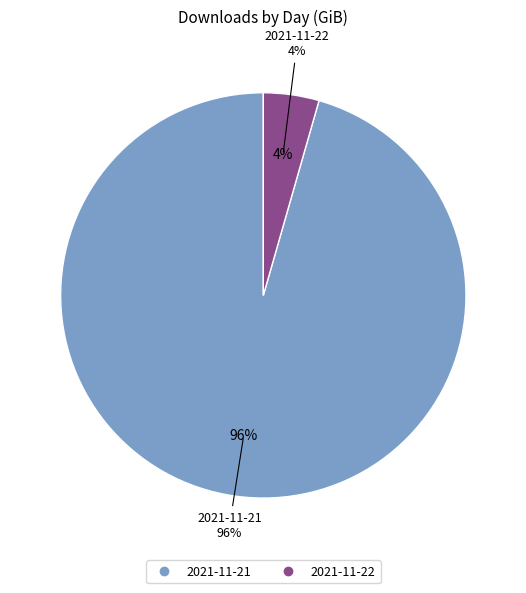

To the nearest percent, what portion does 2021-11-22 represent?

4%